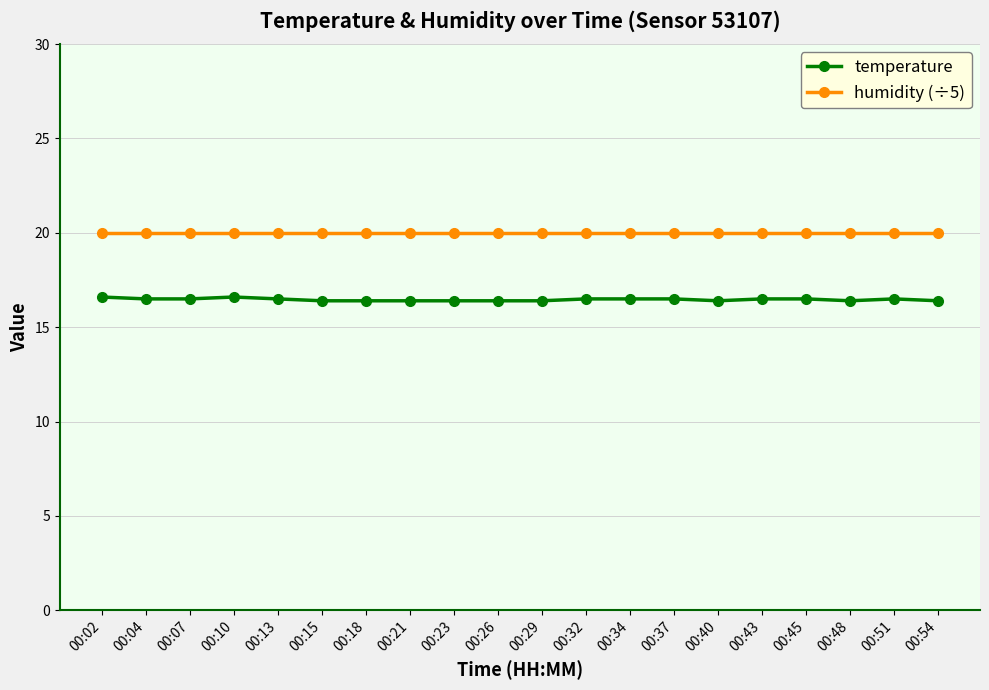

Is it true that temperature equals 29.1 at 00:10?

False